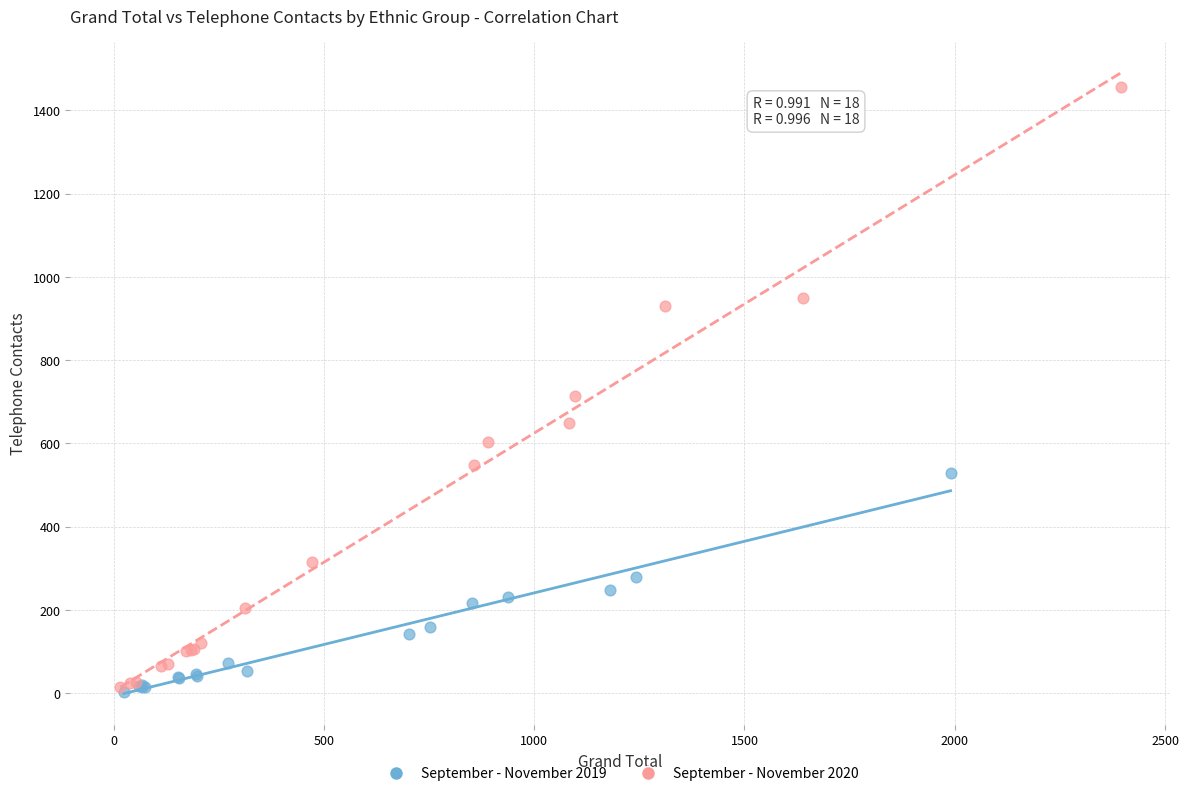

Which series has the largest Y range (max minus min)?

September - November 2020